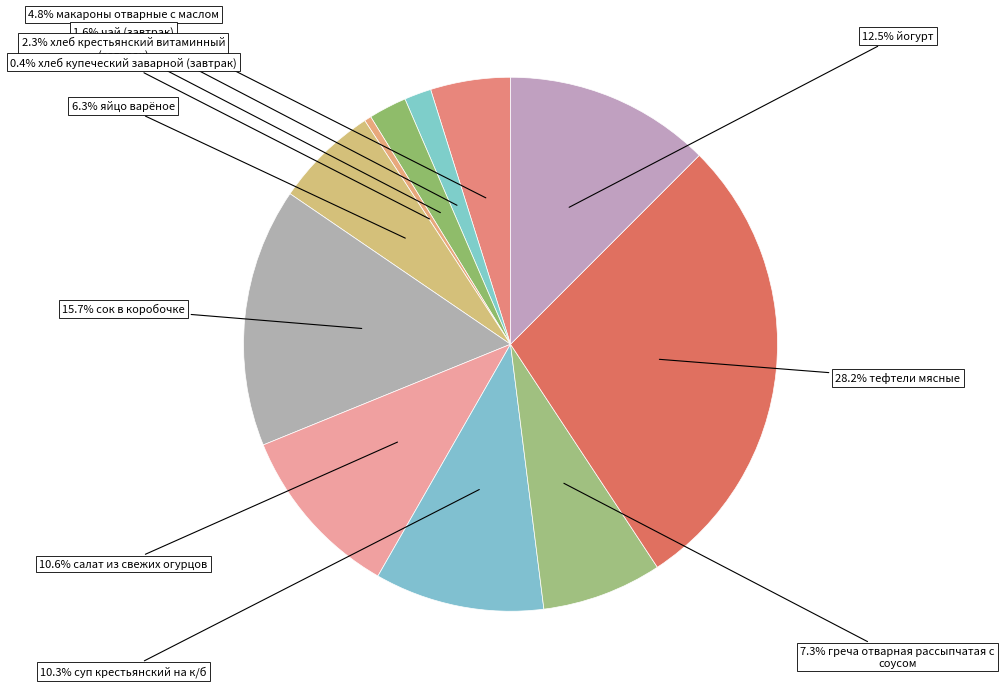

Rank the categories by value from highest to lowest.

тефтели мясные, сок в коробочке, йогурт, салат из свежих огурцов, суп крестьянский на к/б, греча отварная рассыпчатая с соусом, яйцо варёное, макароны отварные с маслом, хлеб крестьянский витаминный (завтрак), чай (завтрак), хлеб купеческий заварной (завтрак)